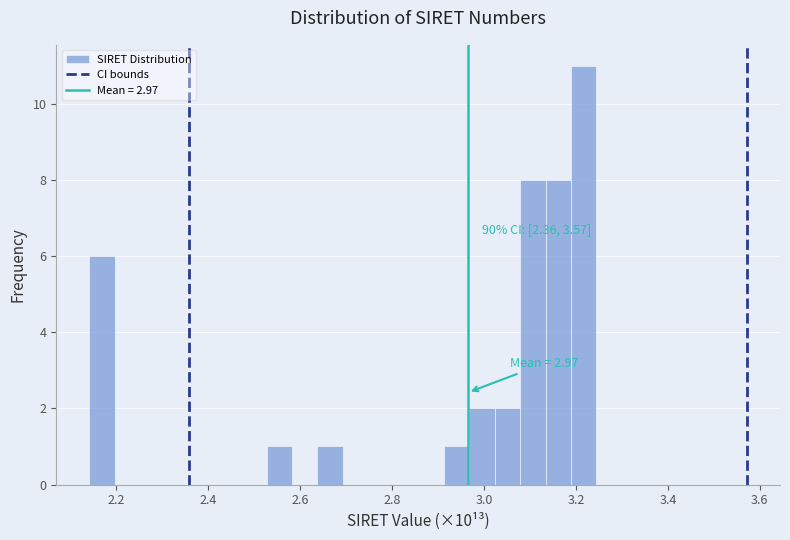

Around what value on the x-axis is the tallest bar? Give the approximate position of its centre, as read against the axis.

3.22